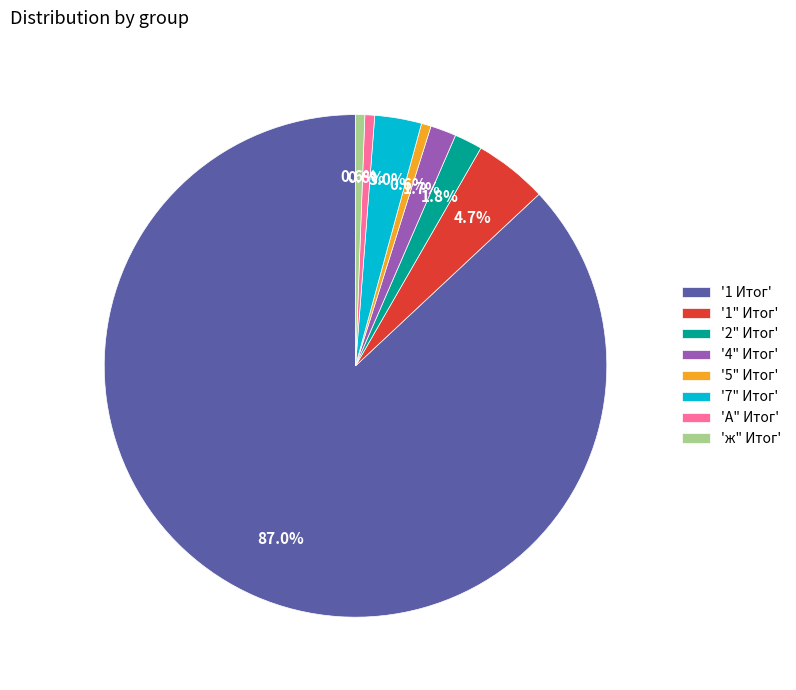

Combined, what portion of the pie is '1 Итог' and '1" Итог'?

91.7%